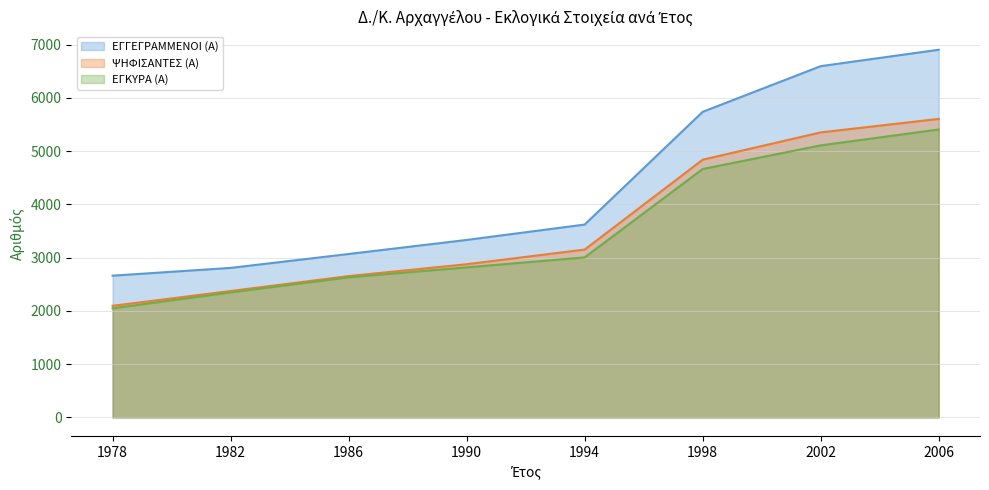

True or false: ΕΓΚΥΡΑ (Α) and ΨΗΦΙΣΑΝΤΕΣ (Α) intersect in this chart.

False